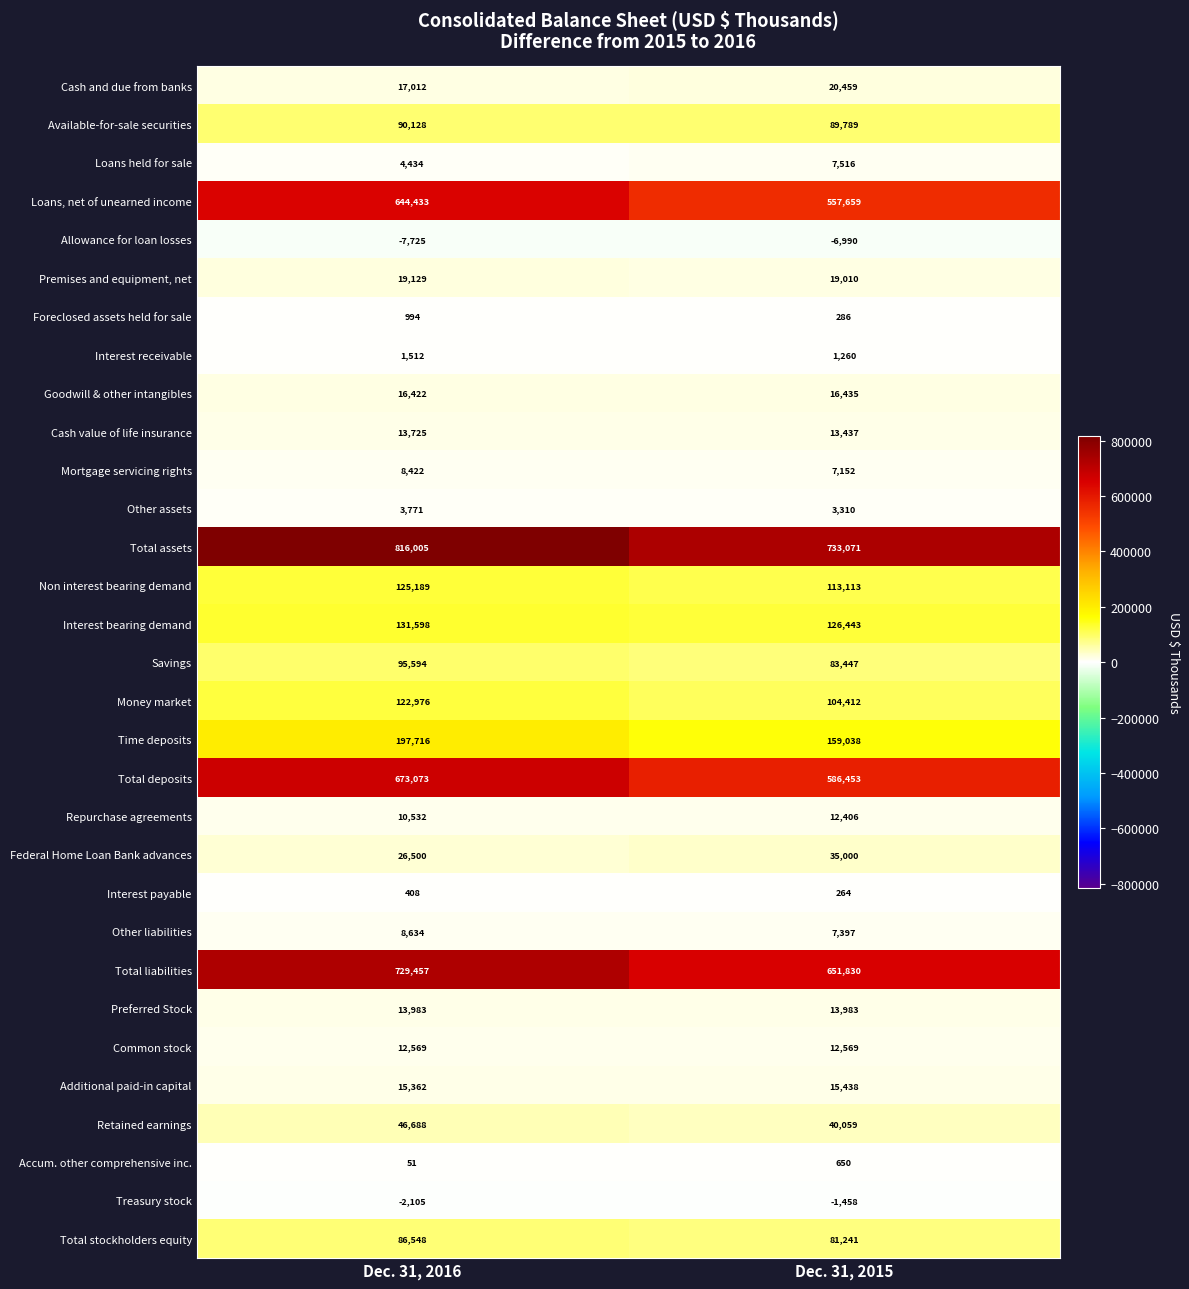

The Preferred Stock series shows 13983 at Dec. 31, 2015. True or false?

True